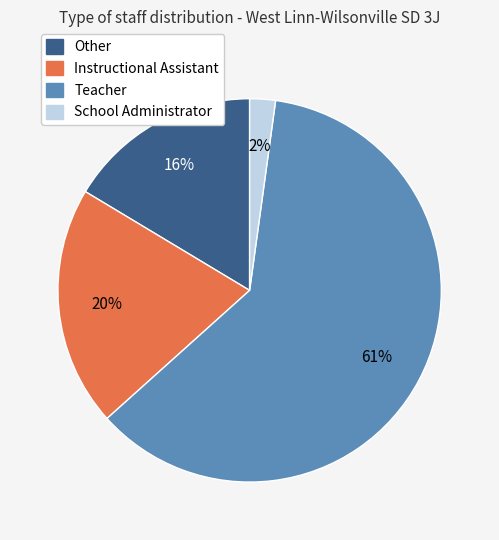

Is there a majority slice in this chart?

Yes